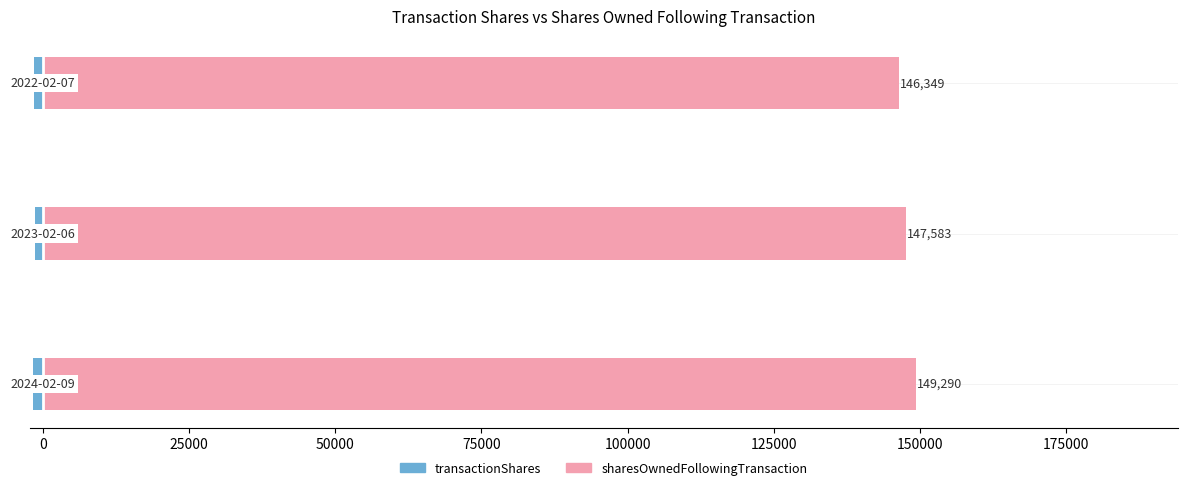

How many data points in transactionShares are above -1467?

1